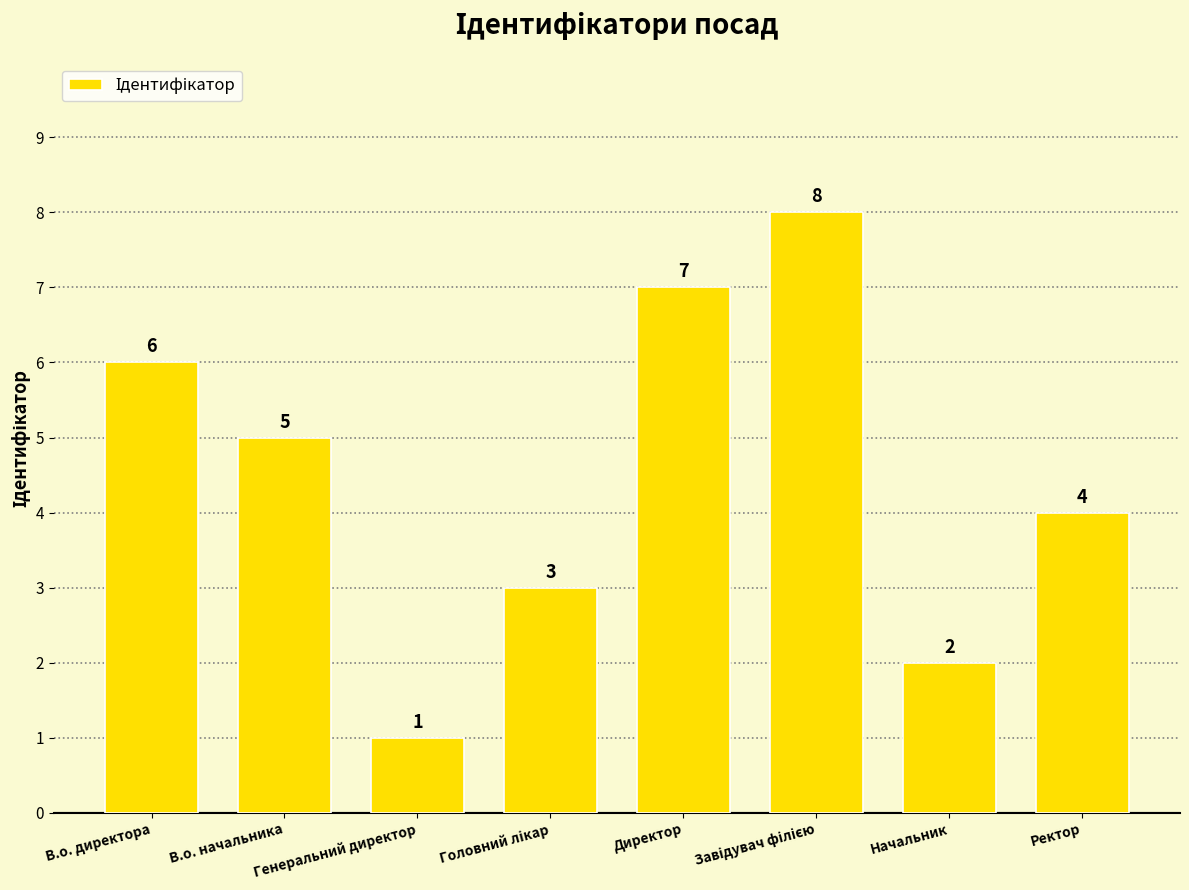

What is the change in value from Директор to Ректор?

-3